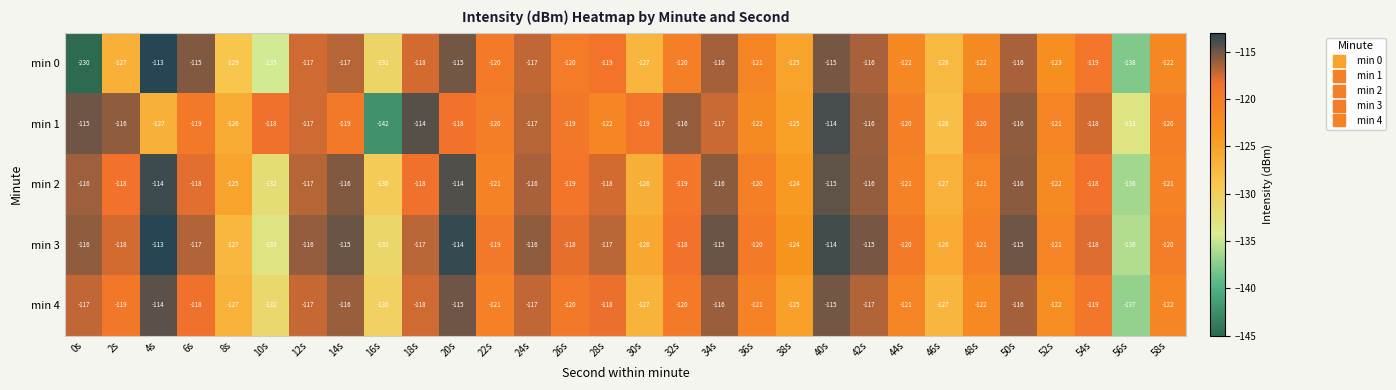

Where is min 0 nearest to the value -171?

56s